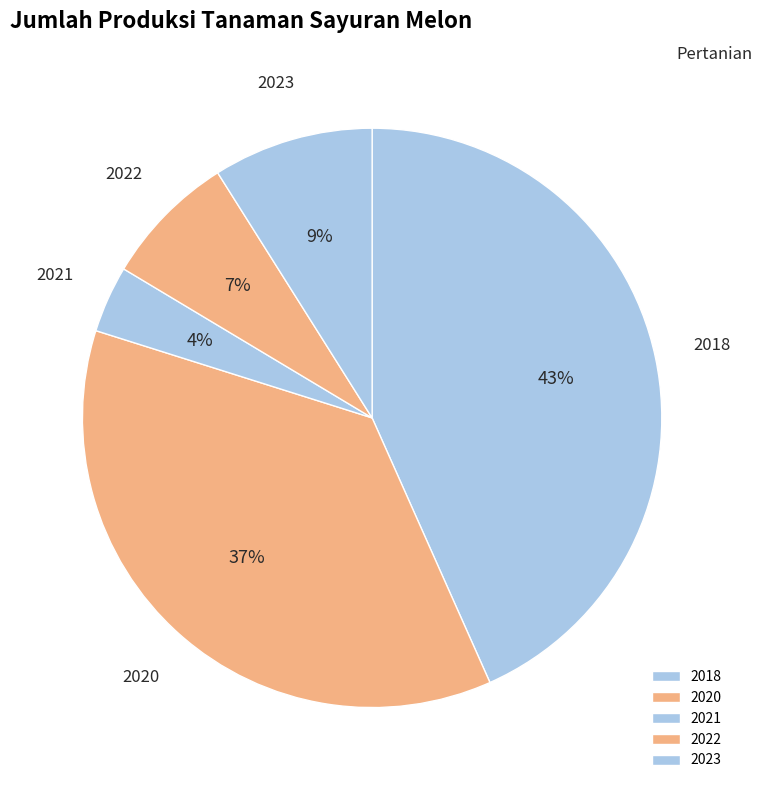

To the nearest percent, what is the combined percentage of 2020 and 2018?

80%